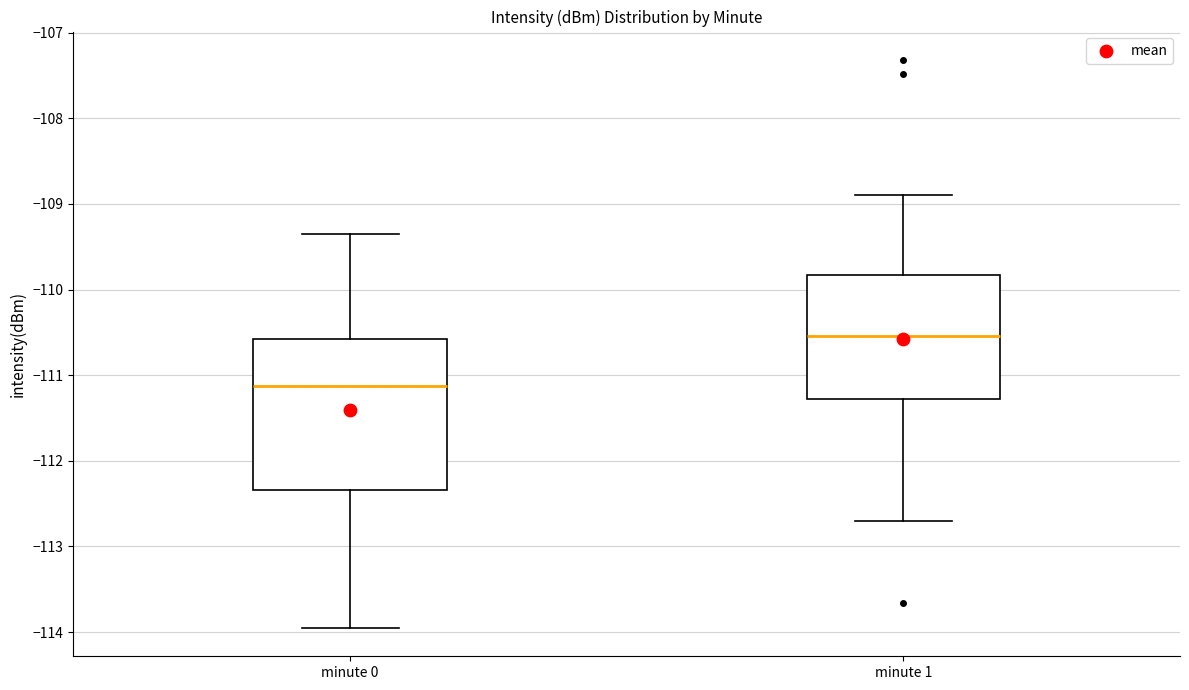

Which box's median line is the lowest?

minute 0